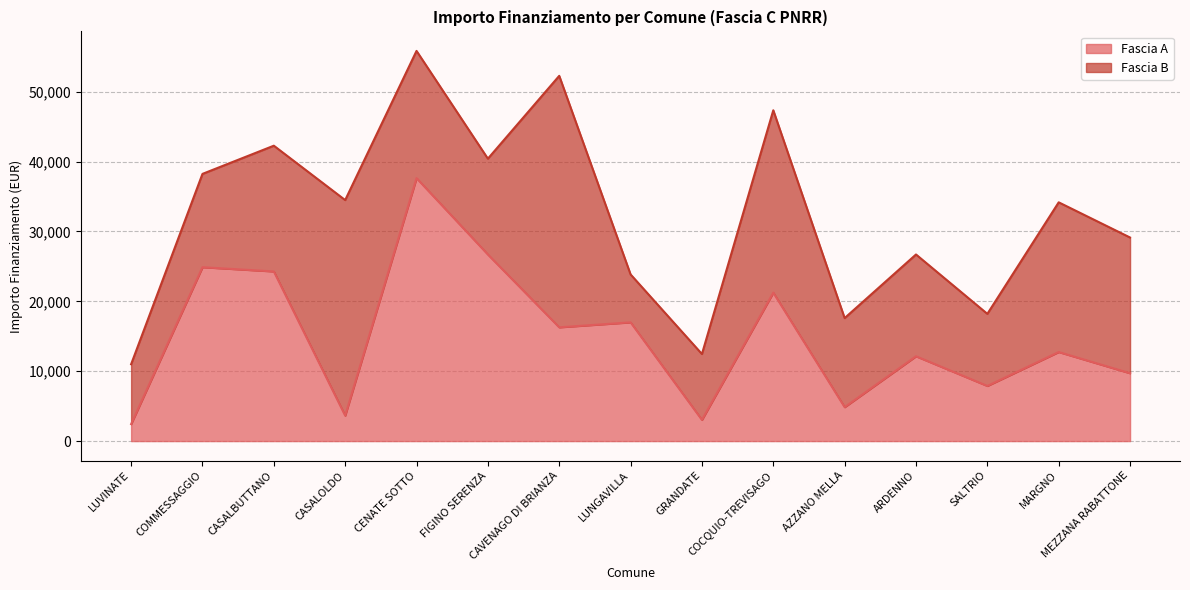

How many interior local peaks (higher than both neighbors) does the data have?

6